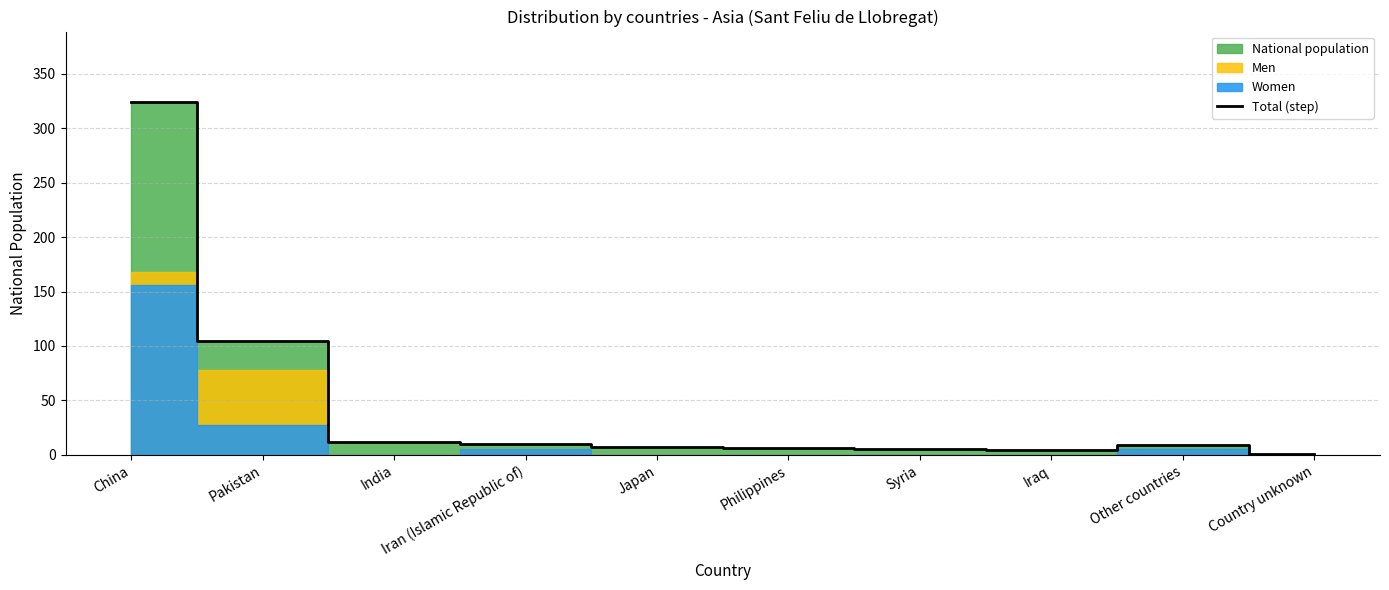

Where does the data first go above 9?

China